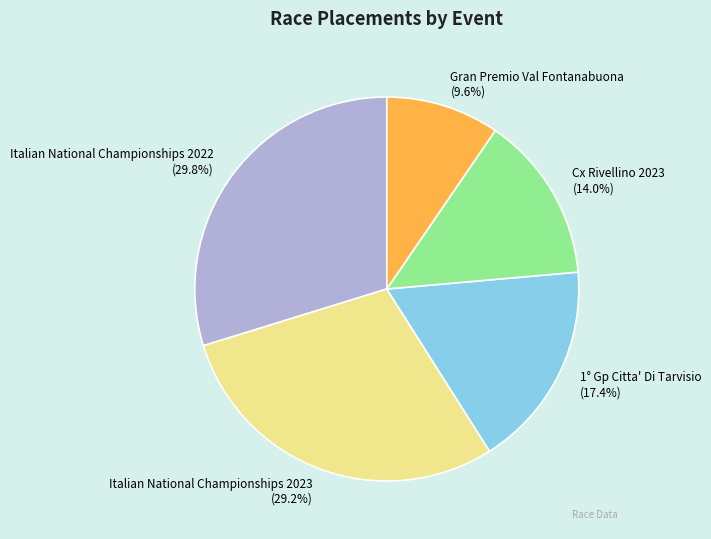

What is the largest slice in the pie chart?

Italian National Championships 2022